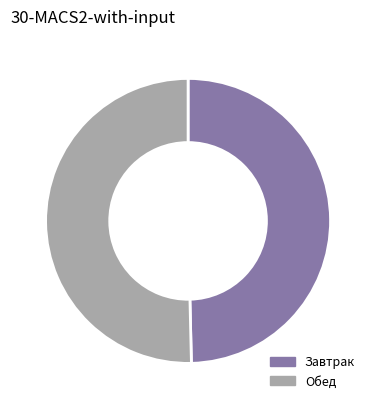

Which has a higher value, Завтрак or Обед?

Обед